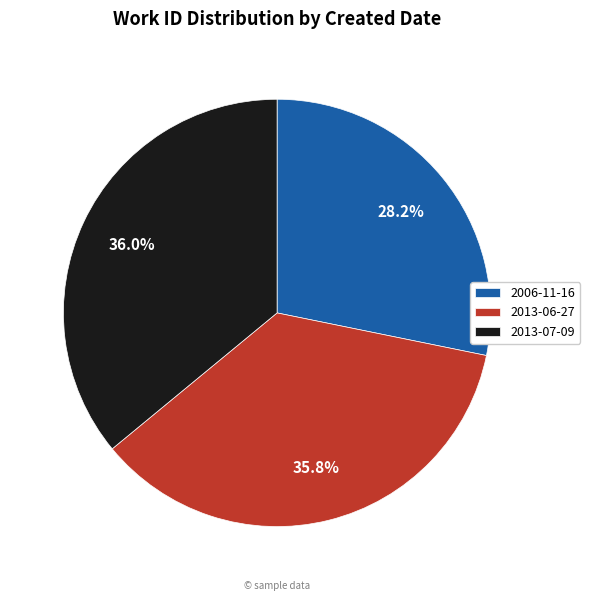

What is the smallest slice in the pie chart?

2006-11-16